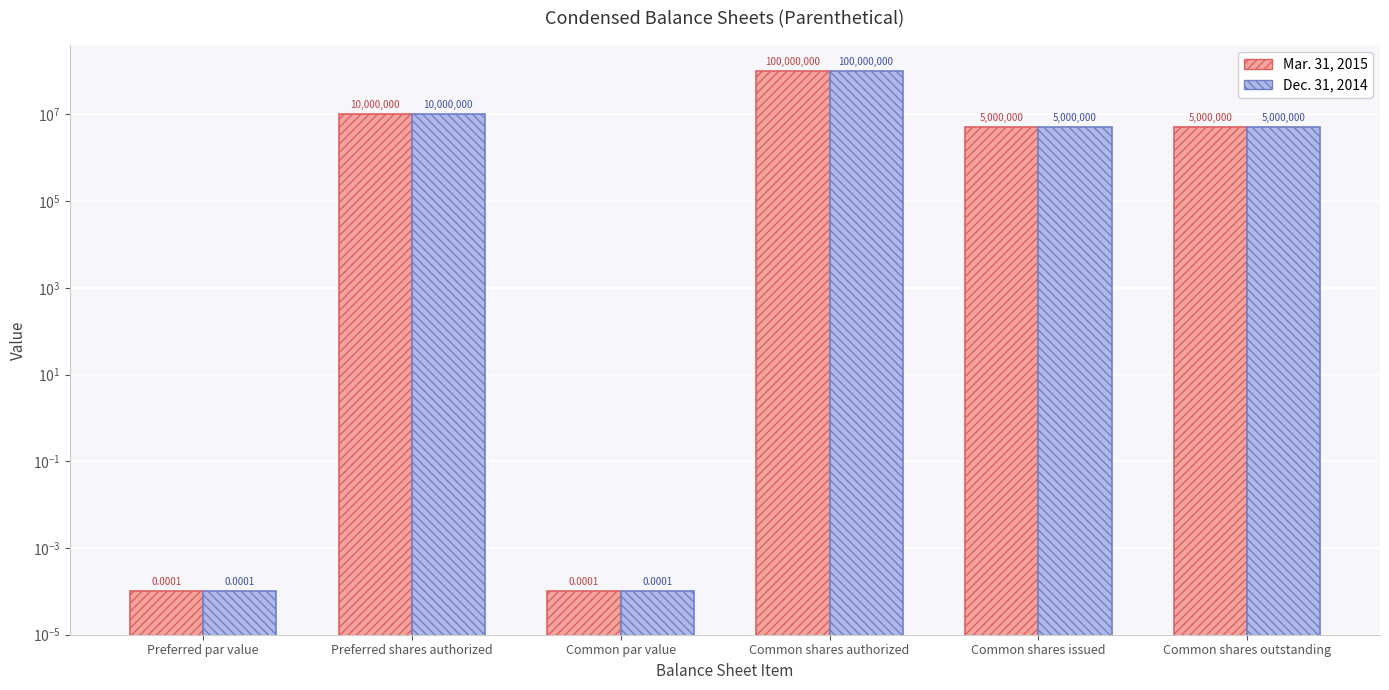

Rank the categories by Dec. 31, 2014 value from lowest to highest.

Preferred par value, Common par value, Common shares issued, Common shares outstanding, Preferred shares authorized, Common shares authorized